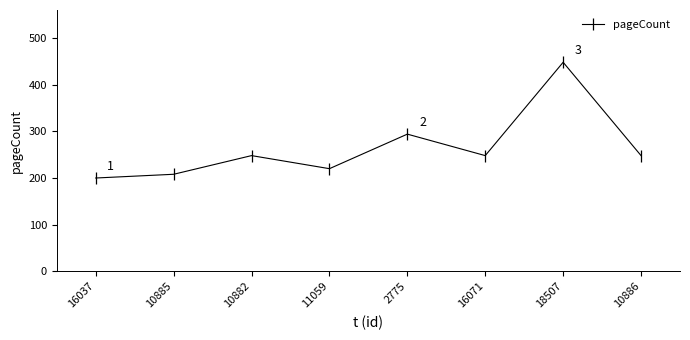

The chart shows a value of 430 at 10882. True or false?

False